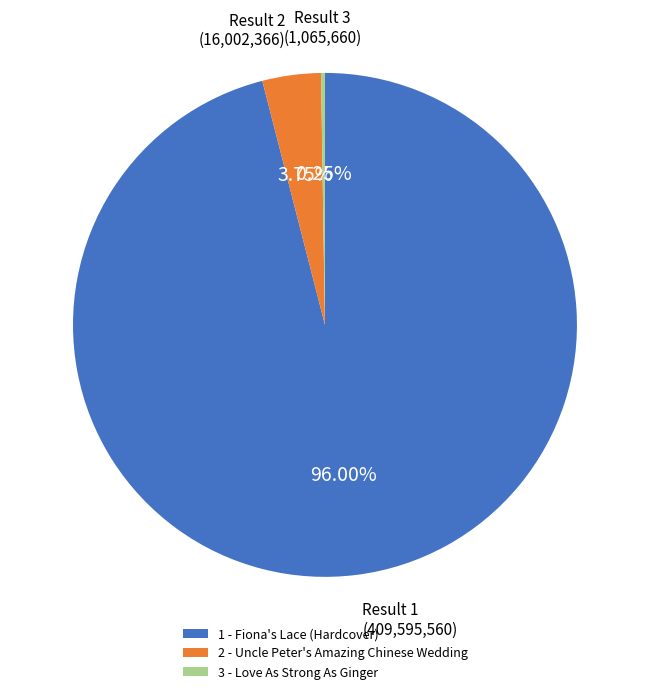

Combined, what portion of the pie is 1 - Fiona's Lace (Hardcover) and 2 - Uncle Peter's Amazing Chinese Wedding?

99.8%